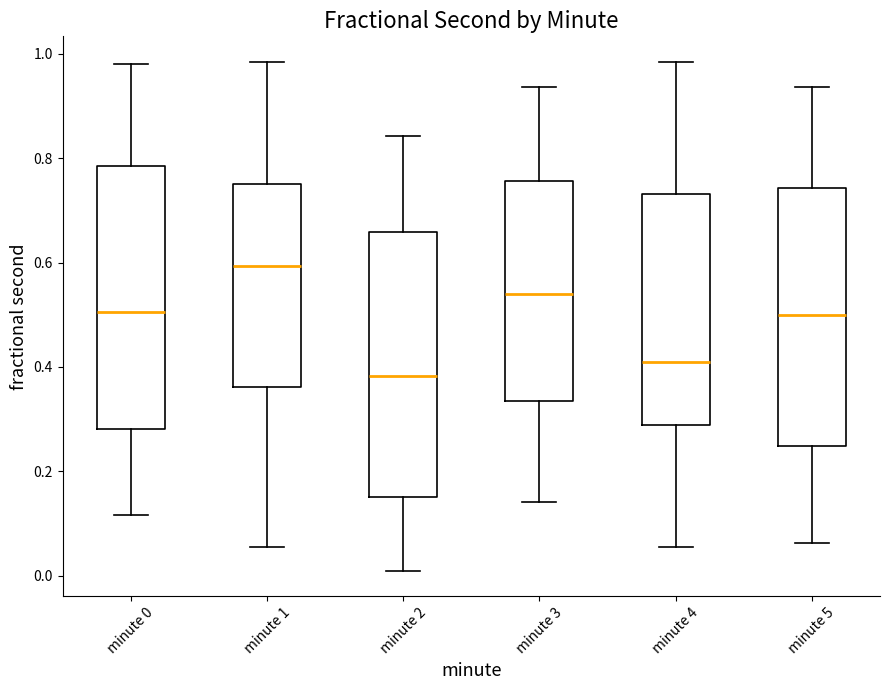

Reading left to right, transcribe this box plot: for each box, give where its median line is, the range the box spans, and where its two whiskers end, as read against the y-axis. The values are not printed on the chart, so give them approximately, as read against the axis.

minute 0: median 0.50, box 0.28 to 0.78, whiskers 0.12 to 0.98
minute 1: median 0.60, box 0.36 to 0.76, whiskers 0.06 to 0.98
minute 2: median 0.38, box 0.16 to 0.66, whiskers 0.00 to 0.84
minute 3: median 0.54, box 0.34 to 0.76, whiskers 0.14 to 0.94
minute 4: median 0.42, box 0.28 to 0.74, whiskers 0.06 to 0.98
minute 5: median 0.50, box 0.24 to 0.74, whiskers 0.06 to 0.94